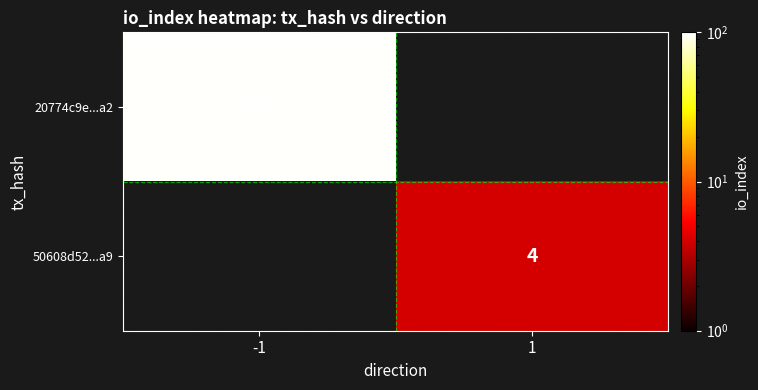

At which category does the chart reach its minimum across all series?

1